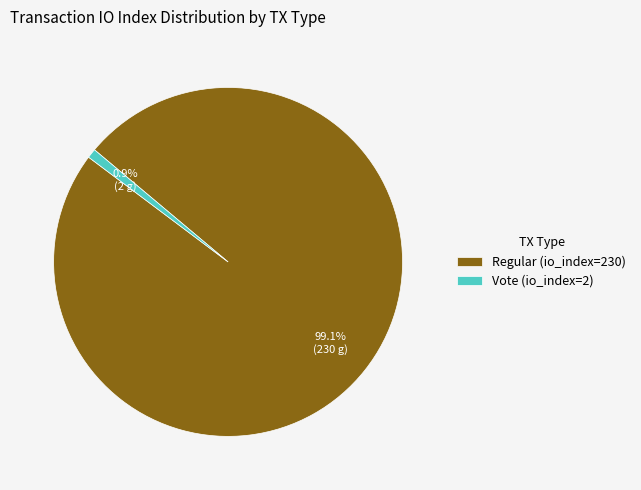

What percentage is NOT represented by Regular (io_index=230)?

0.9%